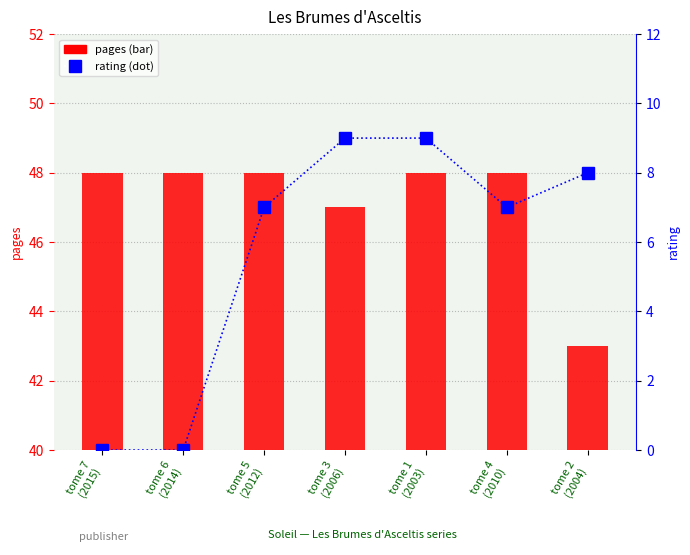

Which category has the highest value in the rating series?

tome 3
(2006)